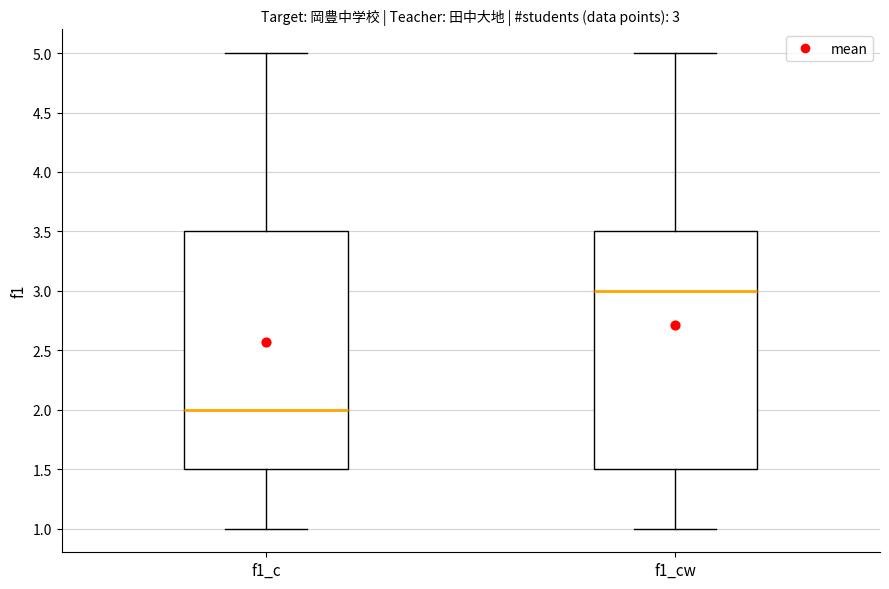

Which box has the lowest median line?

f1_c